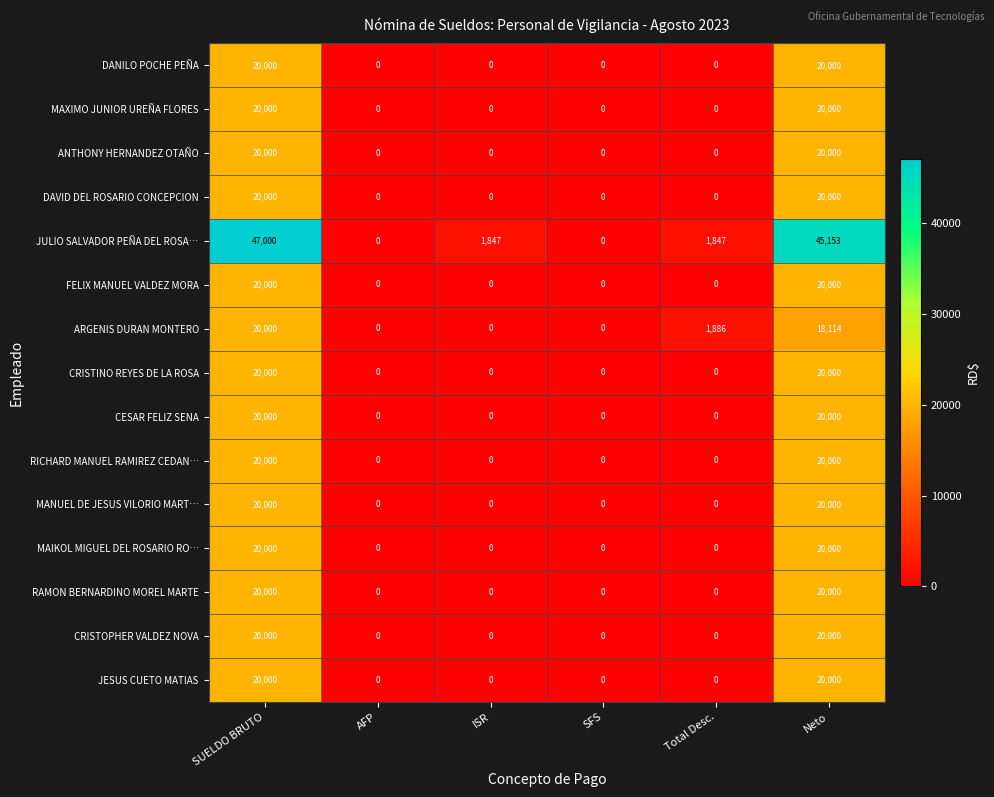

Which category has the highest value across all series?

SUELDO BRUTO